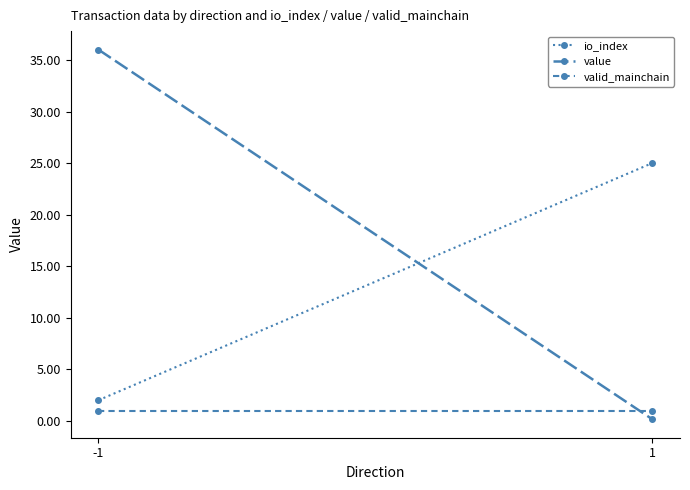

Does the chart have visible grid lines?

No